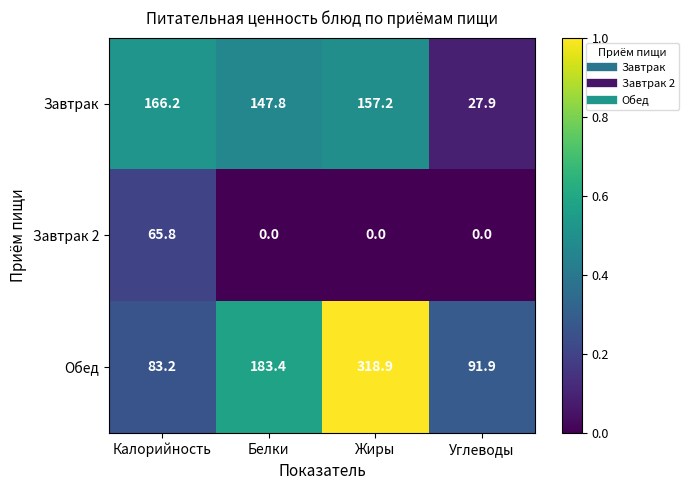

How many values in the Завтрак series exceed 157?

2